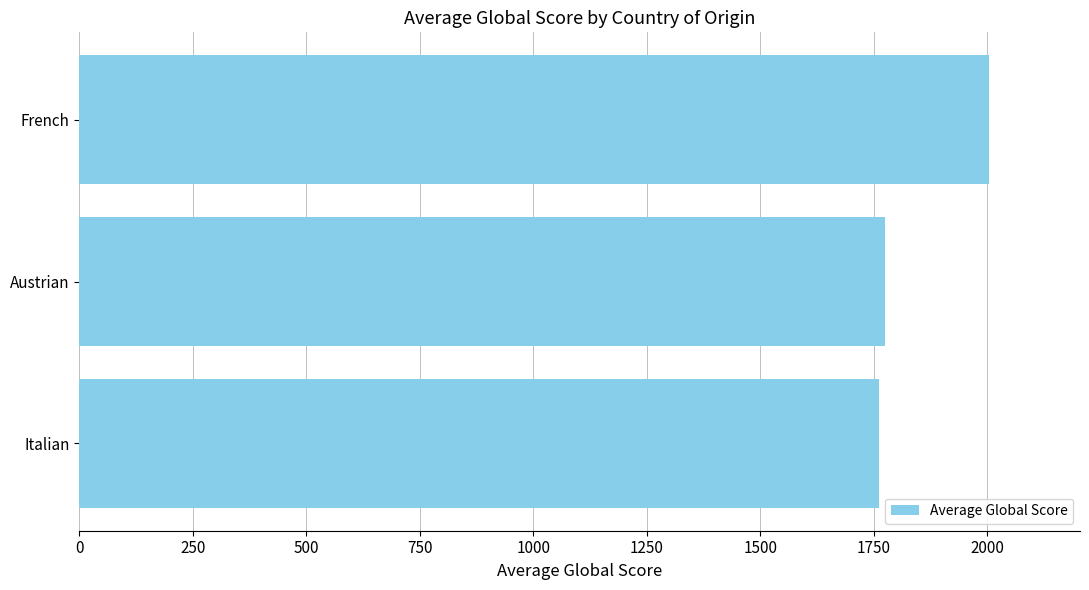

What is the difference between the maximum and minimum values?

241.5